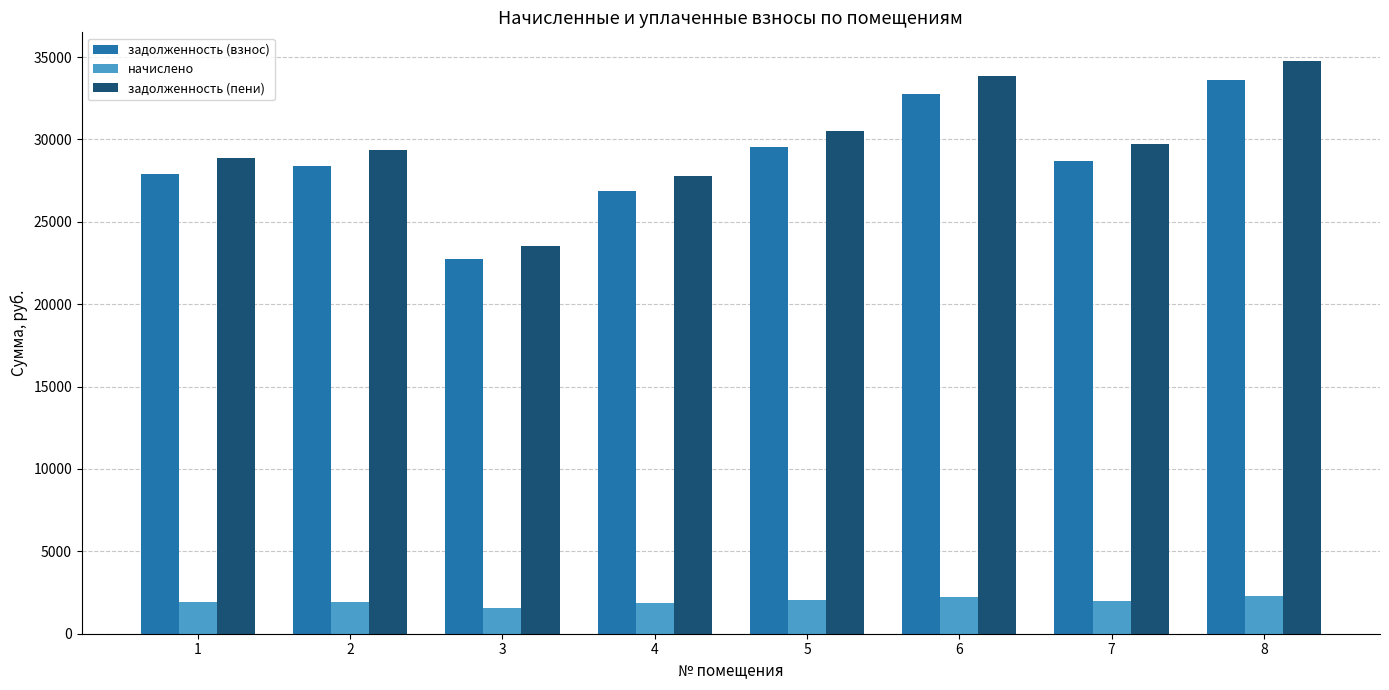

At which category is the sum across all series the highest?

8